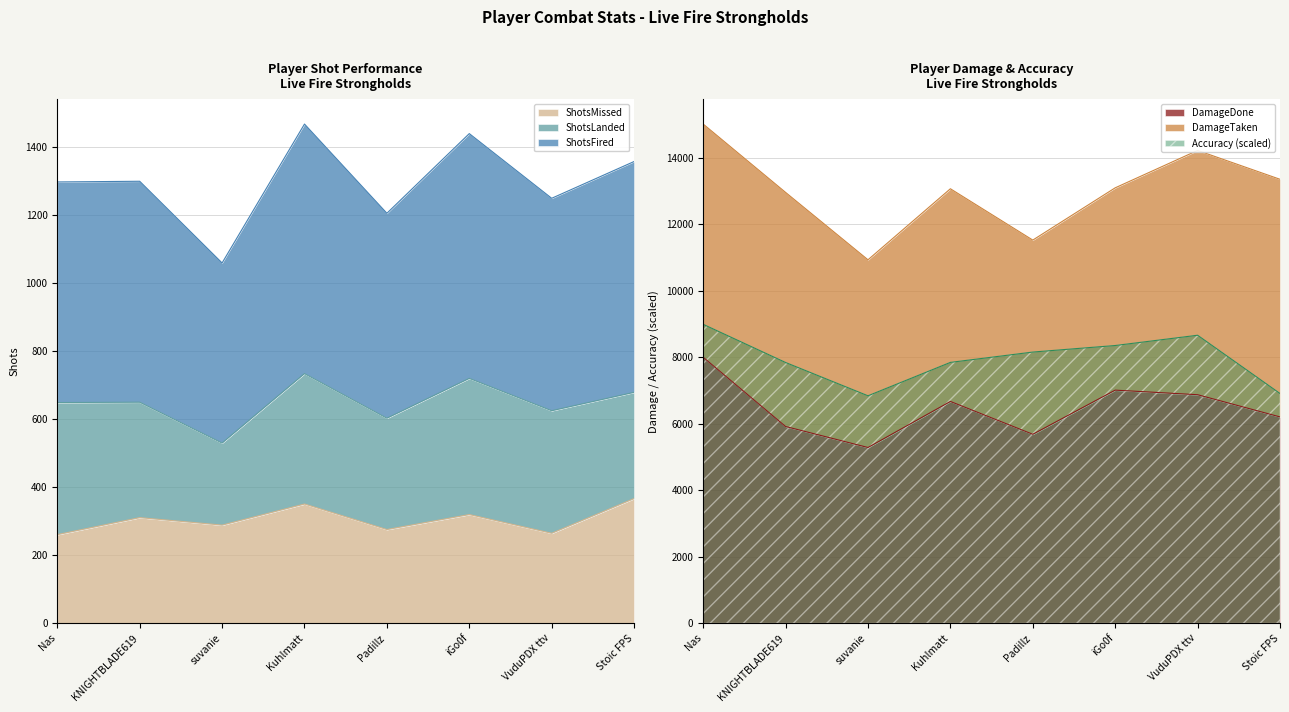

At how many categories does at least one series exceed 8358?

2